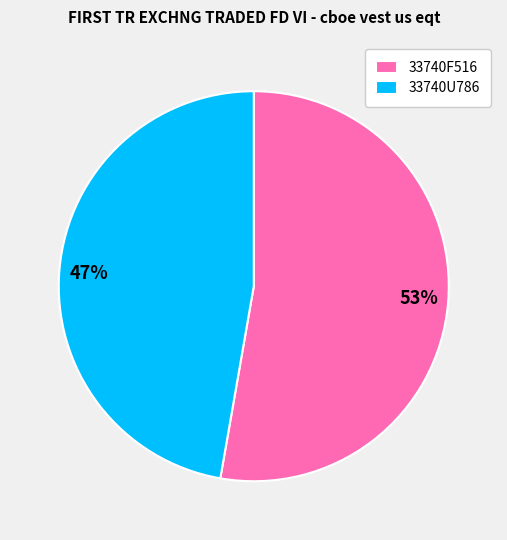

The 33740U786 slice represents 47% of the pie. True or false?

True